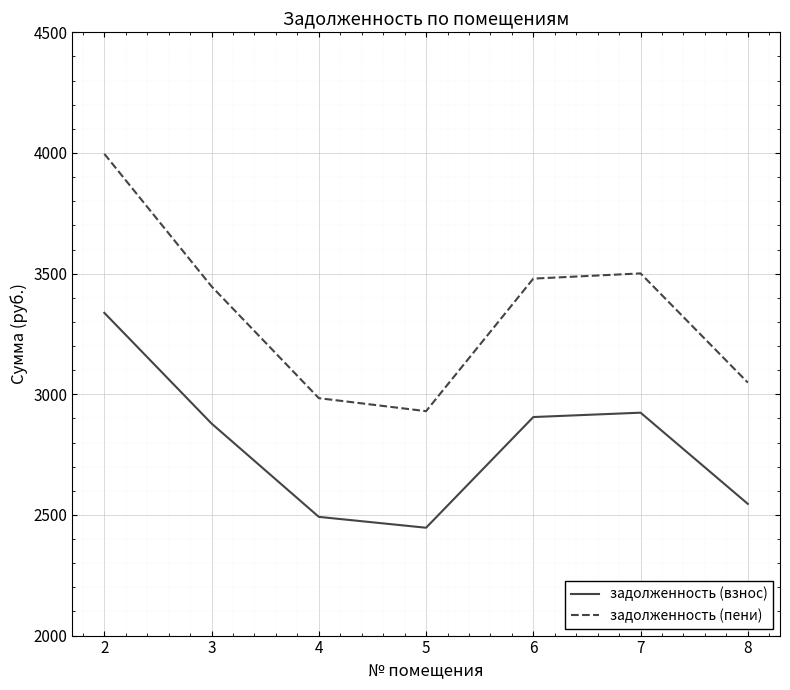

What is the minimum value shown in the chart?

2447.0